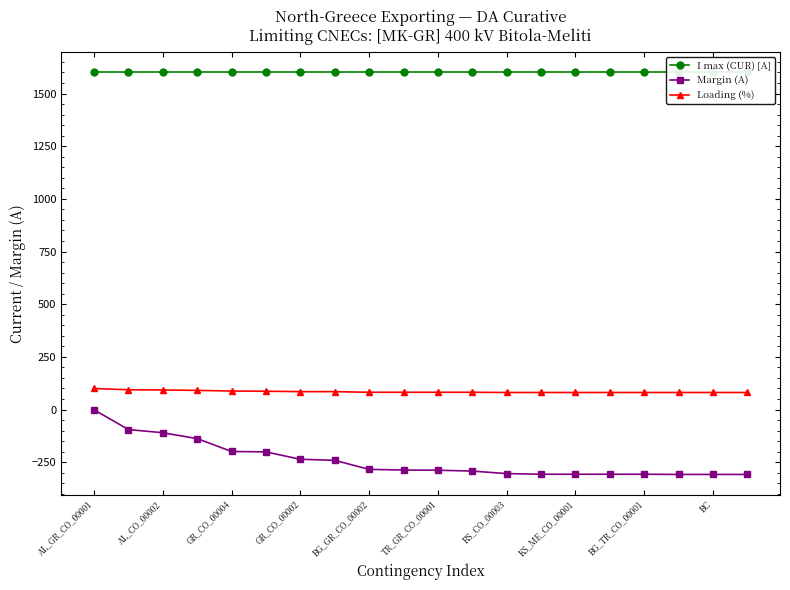

Reading left to right, what are all the values shown in this chart?

I max (CUR) [A]: 1600	1600	1600	1600	1600	1600	1600	1600	1600	1600	1600	1600	1600	1600	1600	1600	1600	1600	1600	1600
Margin (A): -1	-95	-110	-138	-199	-201	-236	-241	-284	-287	-288	-292	-304	-307	-307	-307	-307	-308	-308	-308
Loading (%): 100	94	93	91	88	87	85	85	82	82	82	82	81	81	81	81	81	81	81	81